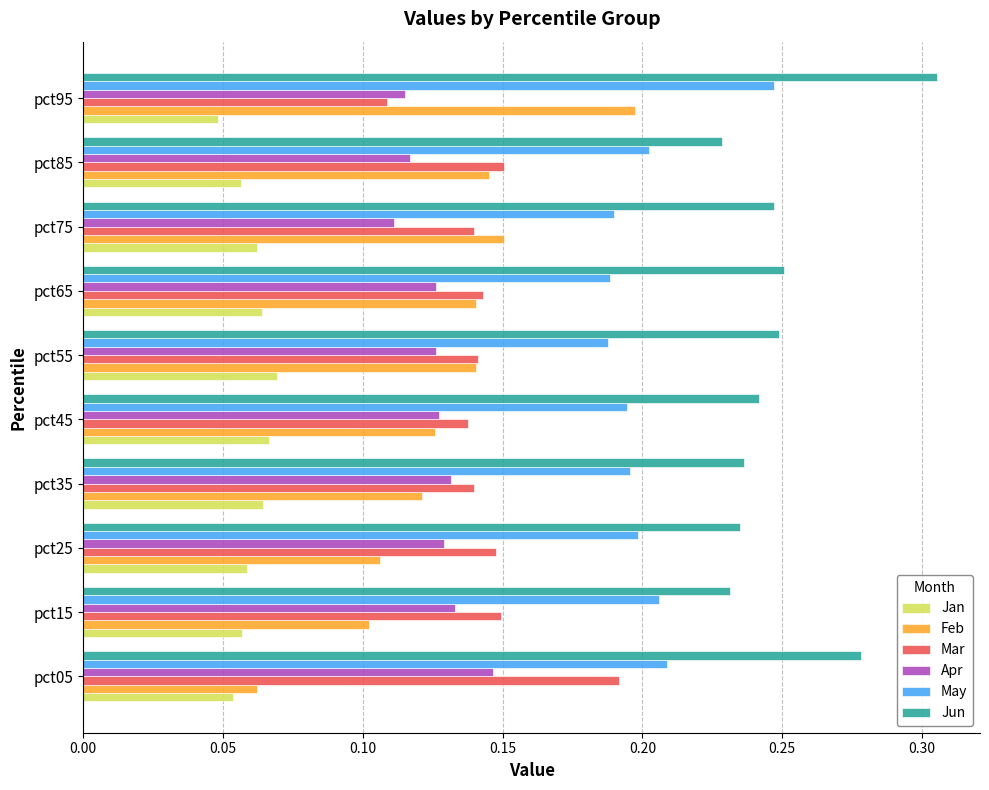

How many Jan values are between 0 and 1?

10